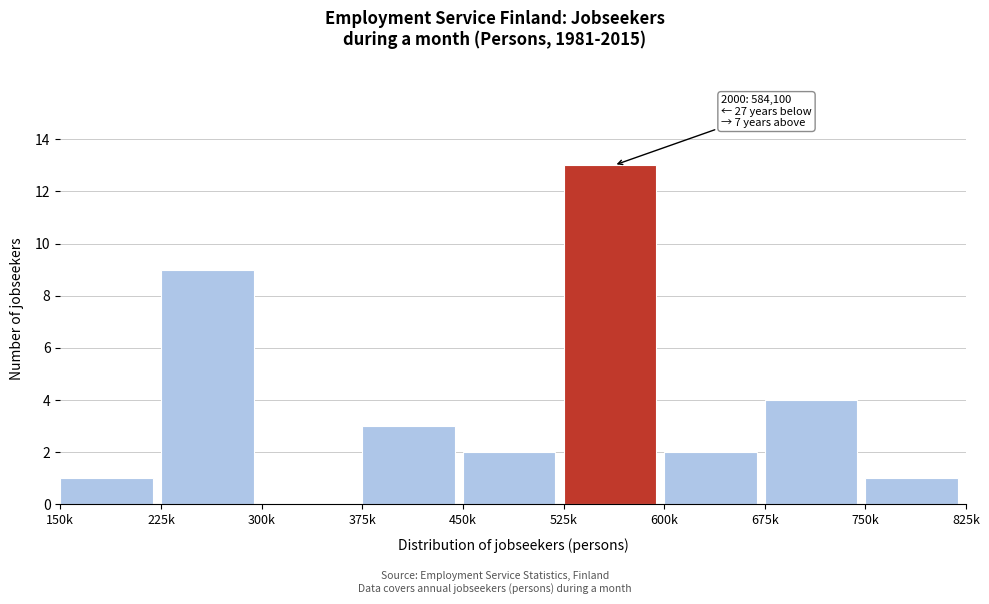

Reading left to right, transcribe all the data shown in this chart.

150k=1	225k=9	300k=0	375k=3	450k=2	525k=13	600k=2	675k=4	750k=1